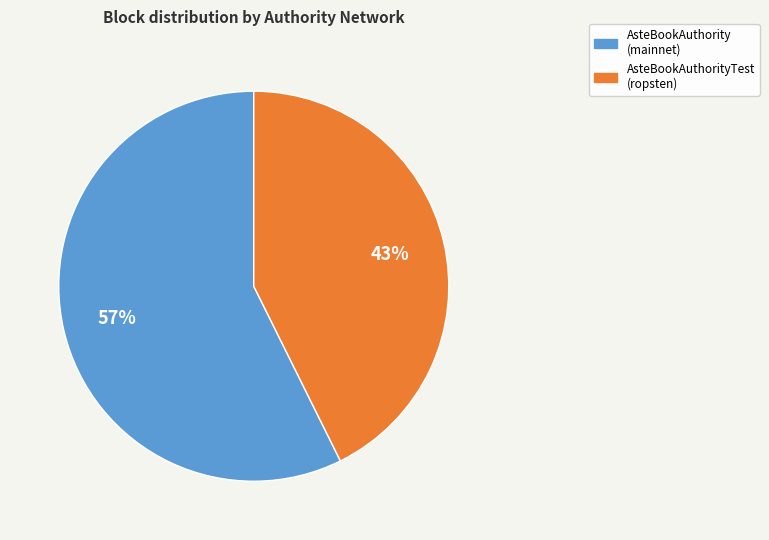

To the nearest percent, what is the combined percentage of AsteBookAuthorityTest (ropsten) and AsteBookAuthority (mainnet)?

100%